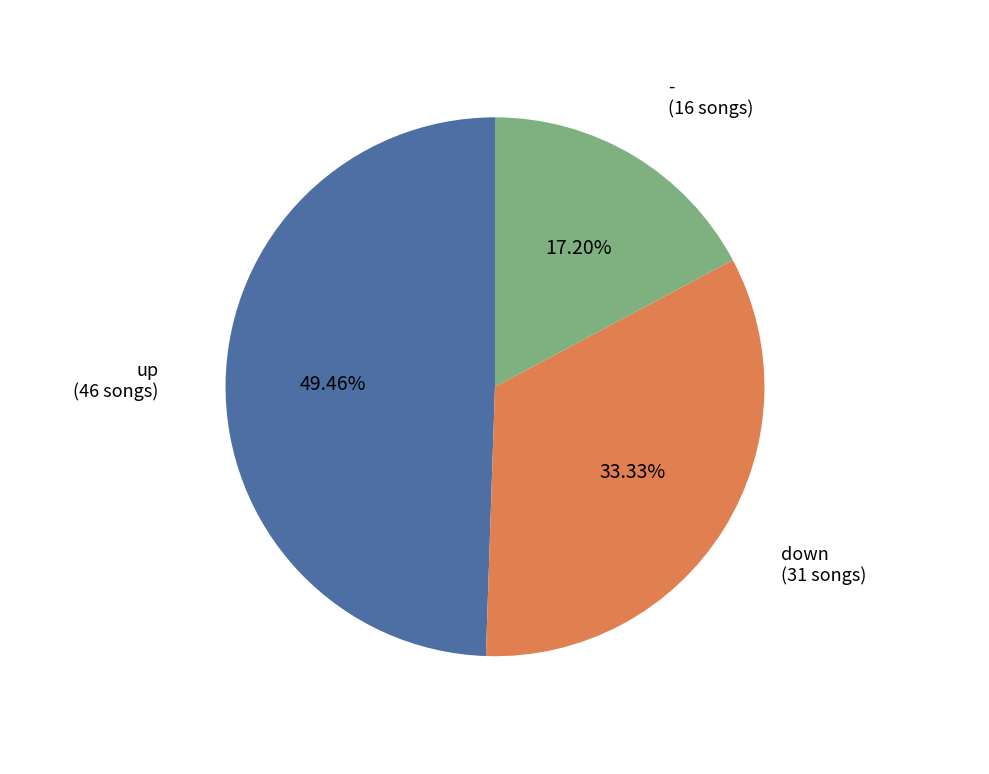

Is there any slice that represents more than half of the pie?

No